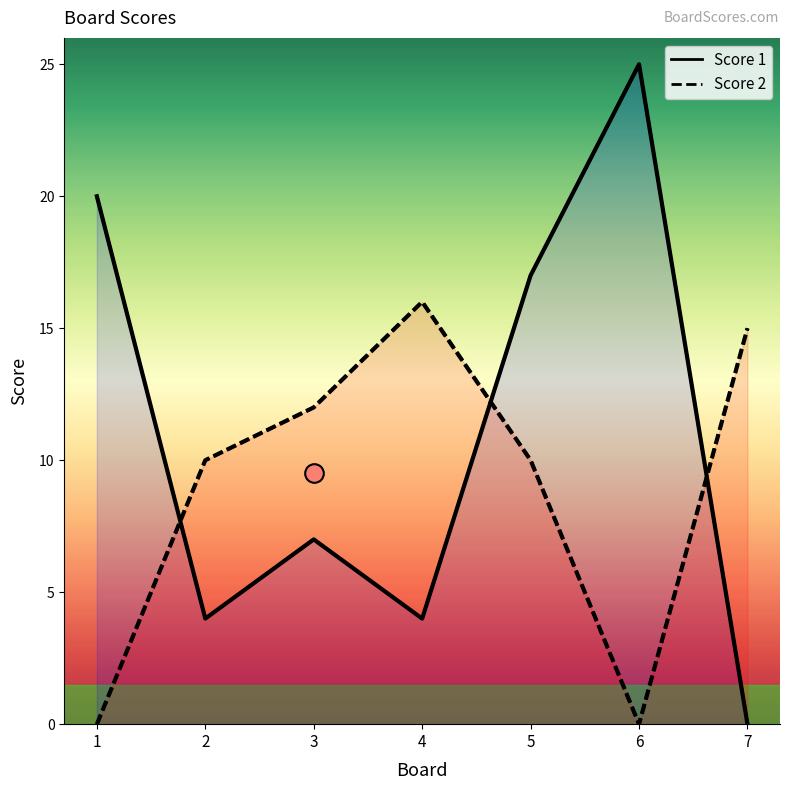

Which series has the largest total across all categories?

Score 1